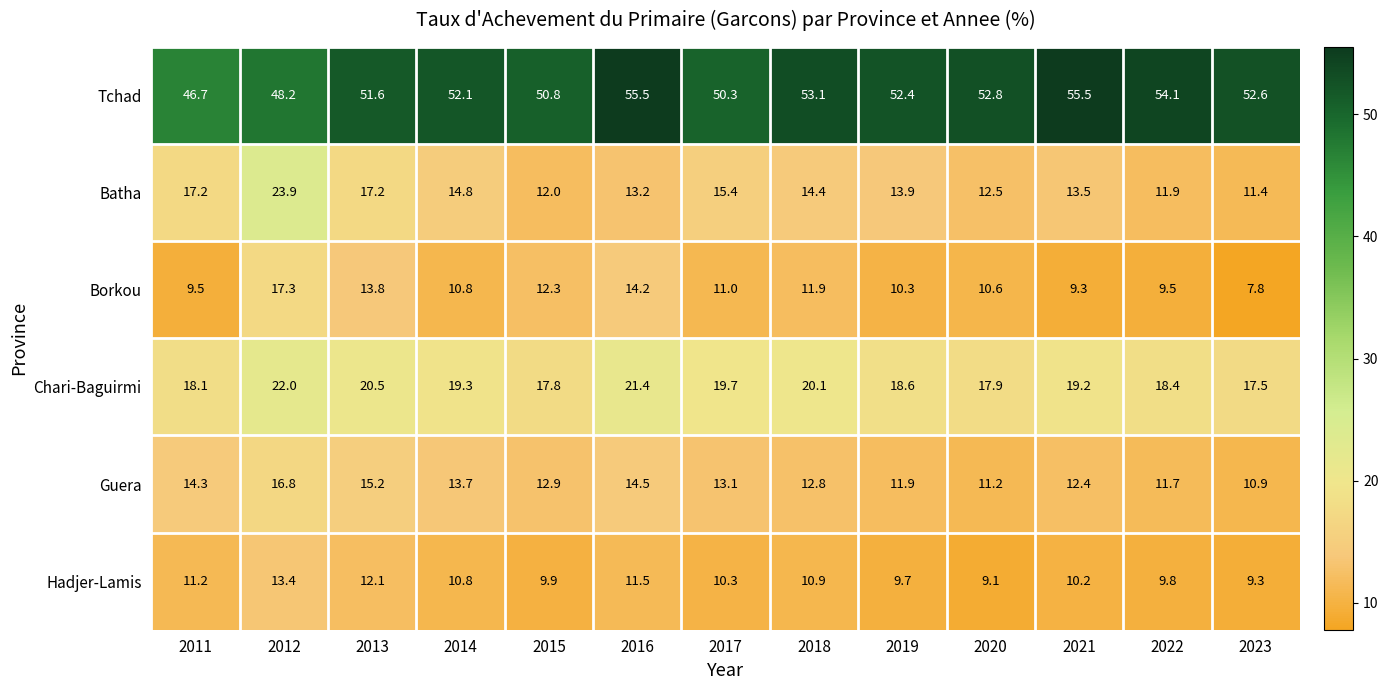

Which series has the largest range (max minus min)?

Batha